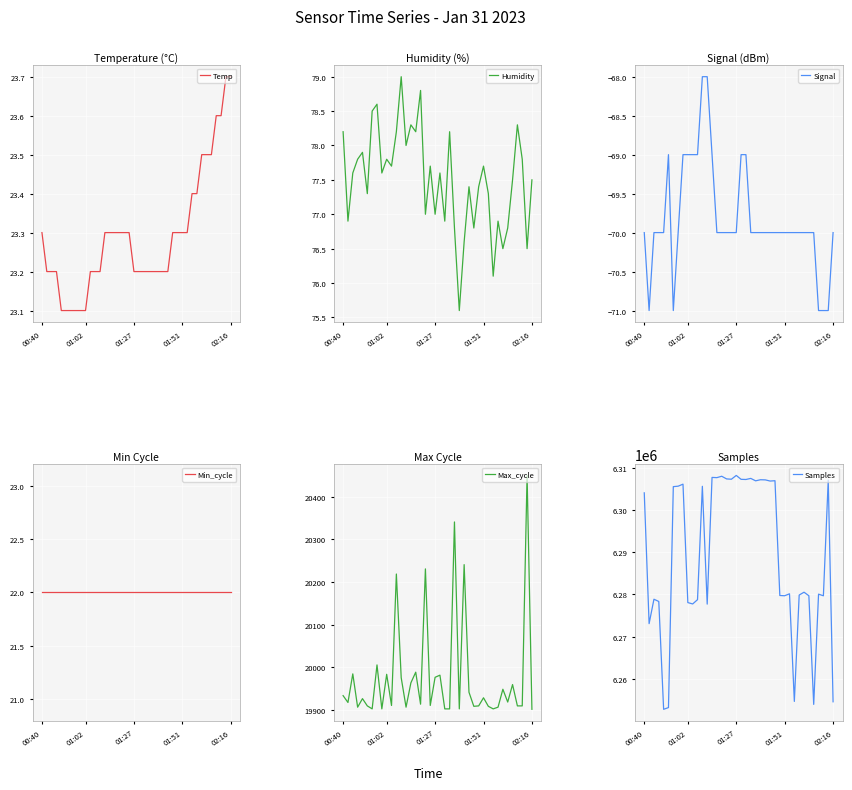

What is the value of the Min_cycle point at the 35th from the left?

22.0